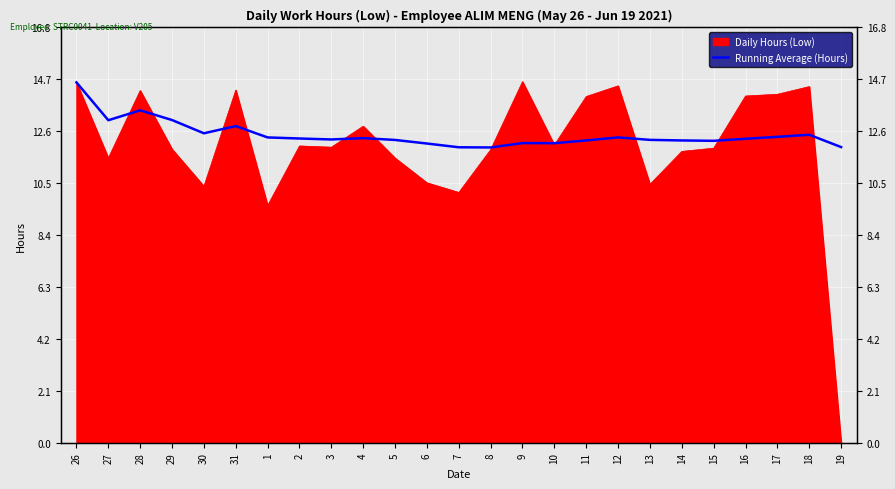

The chart shows a value of 12.2 at 13. True or false?

True